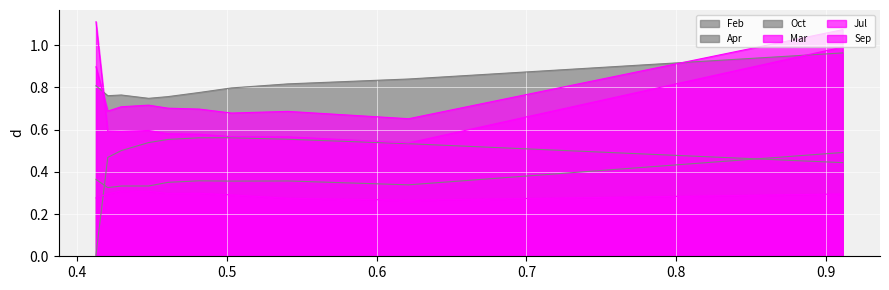

How many lines are shown in the chart?

6